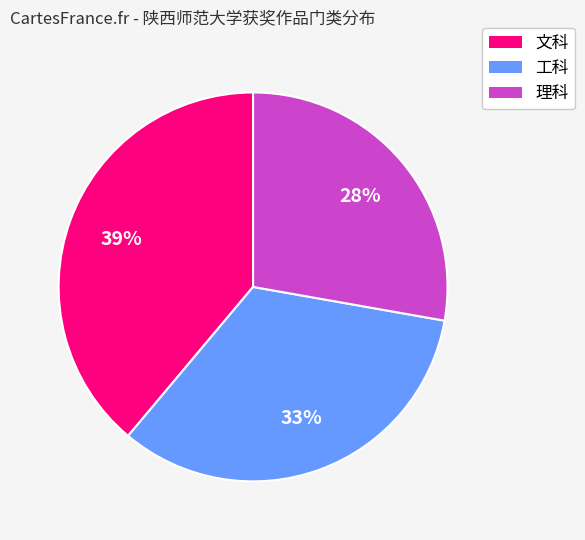

How many slices are in this pie chart?

3